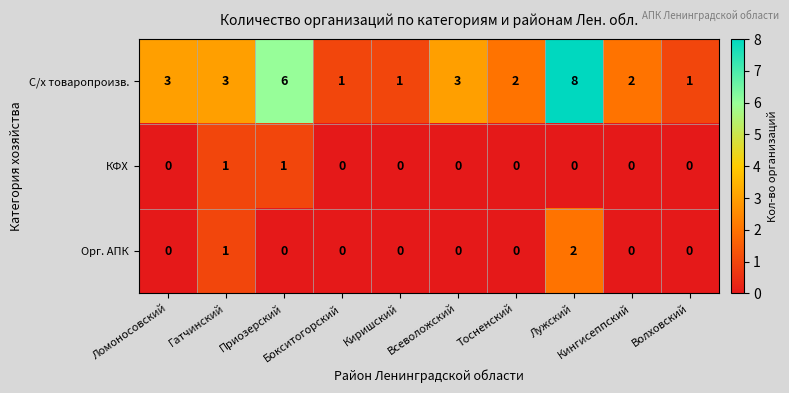

What is the highest value of the С/х товаропроизв. series?

8